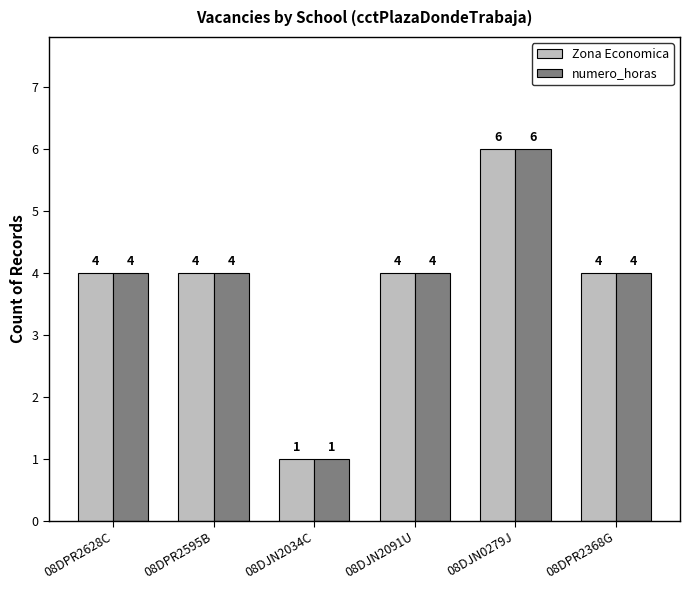

How many data points in Zona Economica are less than 4?

1